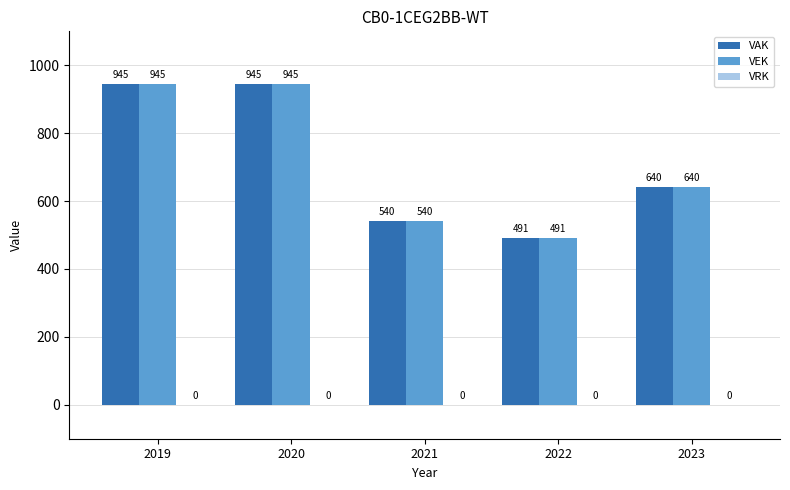

What is the value of the VAK bar at the 5th from the left?

640